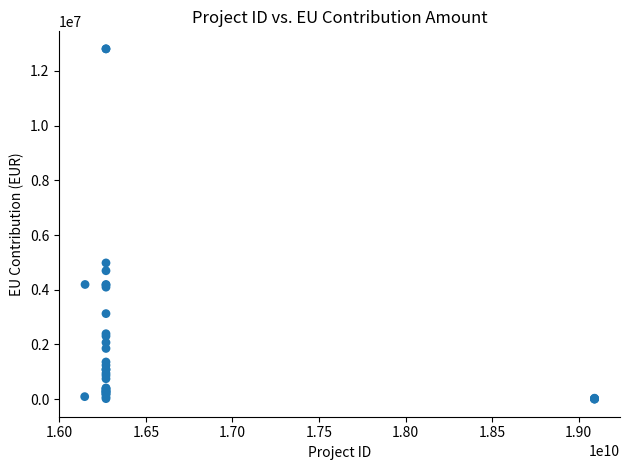

What Y value in the scatter plot is closest to 6400815?

4980000.0